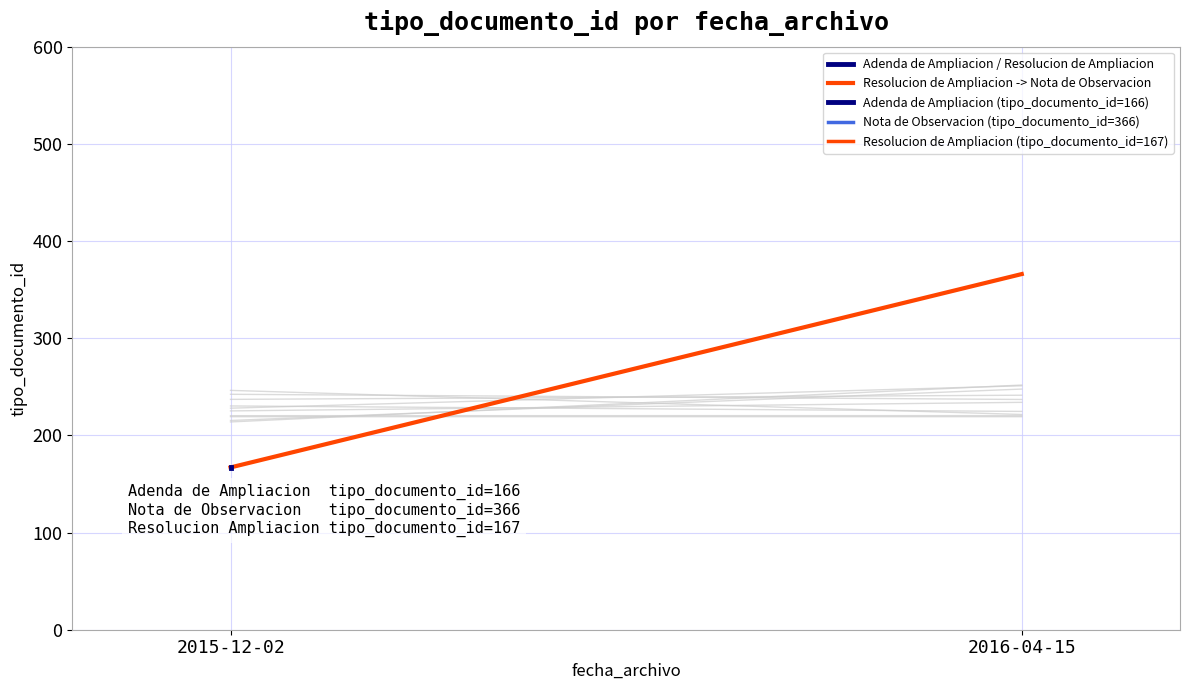

What is the label of the 2nd point from the right?

2015-12-02